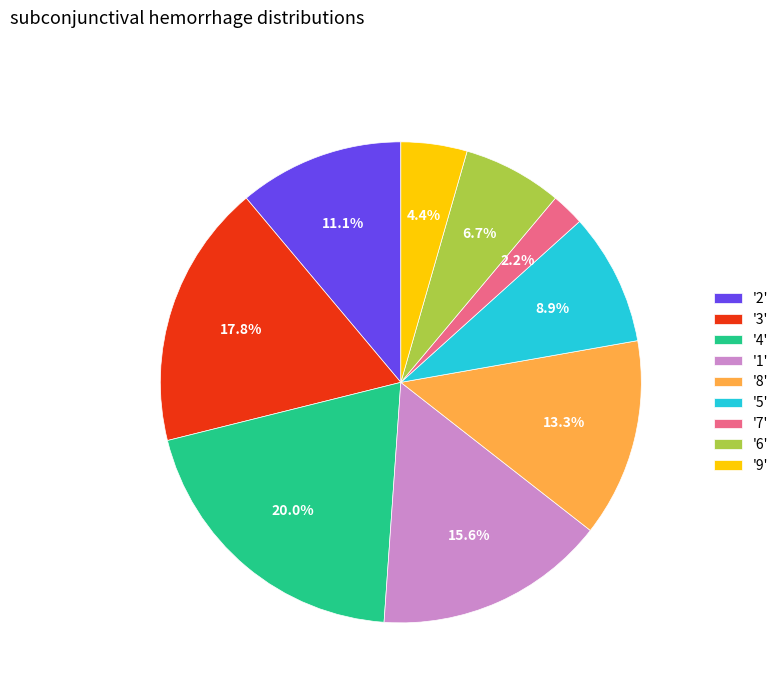

How many segments does this pie chart have?

9